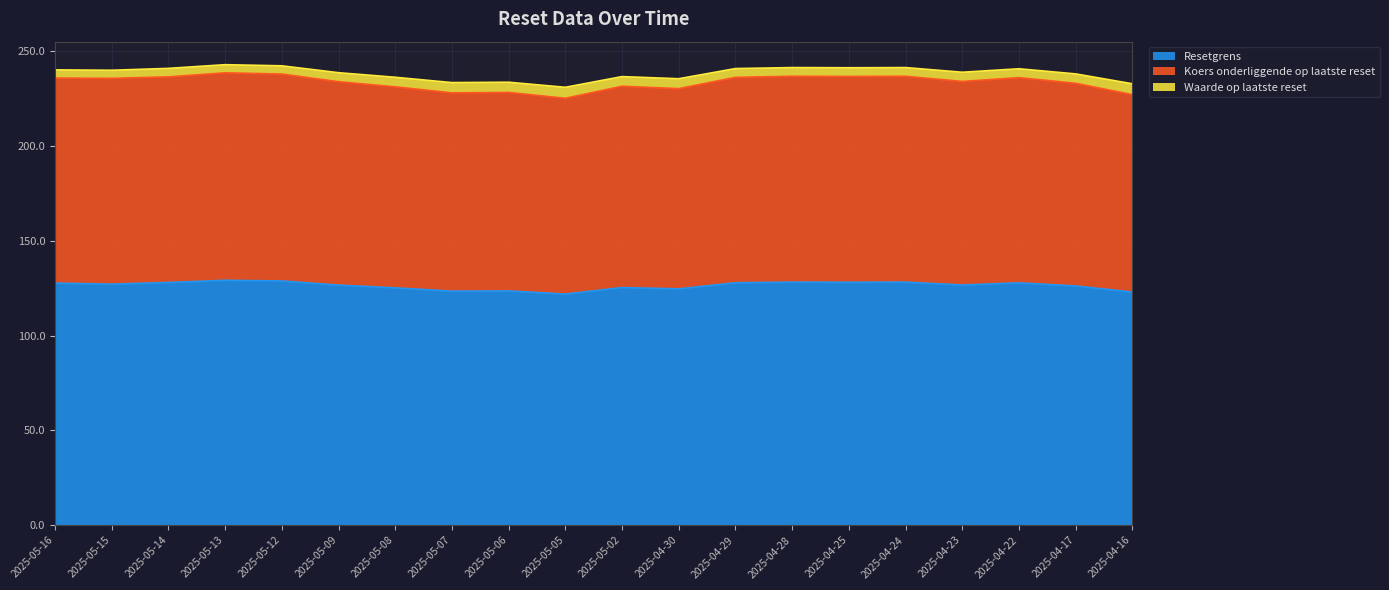

What is the sum of all Resetgrens values?

2527.4